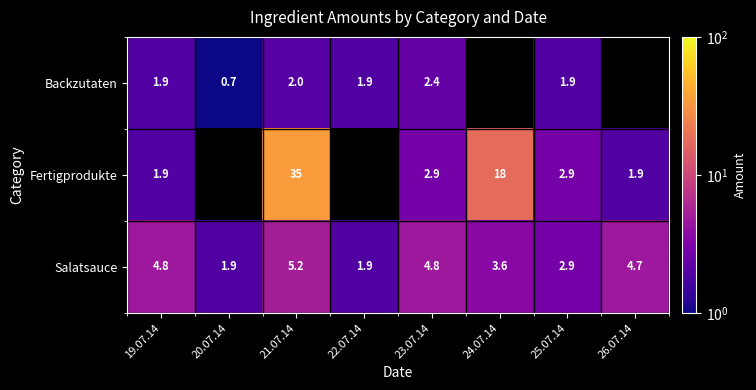

The value of Salatsauce at 26.07.14 is 1.7. True or false?

False